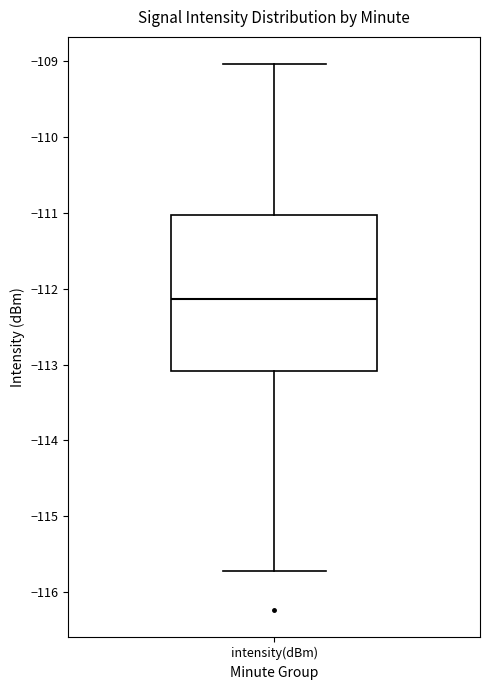

Transcribe this box plot: give where the median line is, the range the box spans, and where the two whiskers end, as read against the y-axis. The values are not printed on the chart, so give them approximately, as read against the axis.

median -112.1, box -113.1 to -111.0, whiskers -115.7 to -109.0